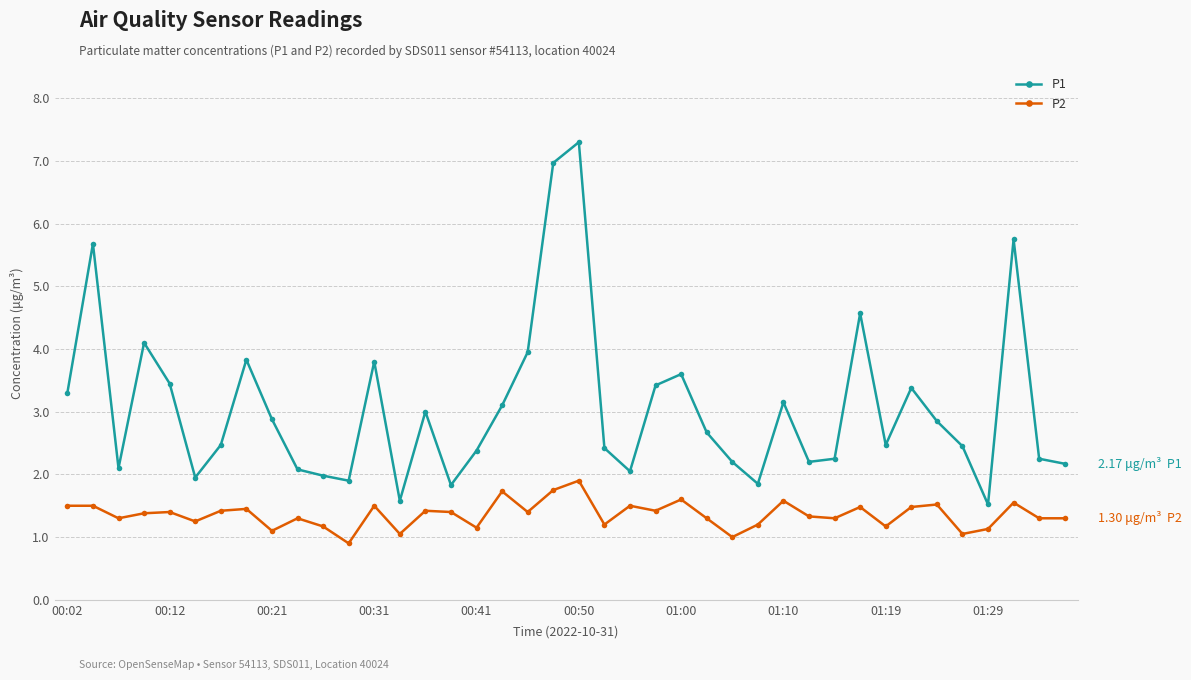

What is the minimum value shown in the chart?

0.9